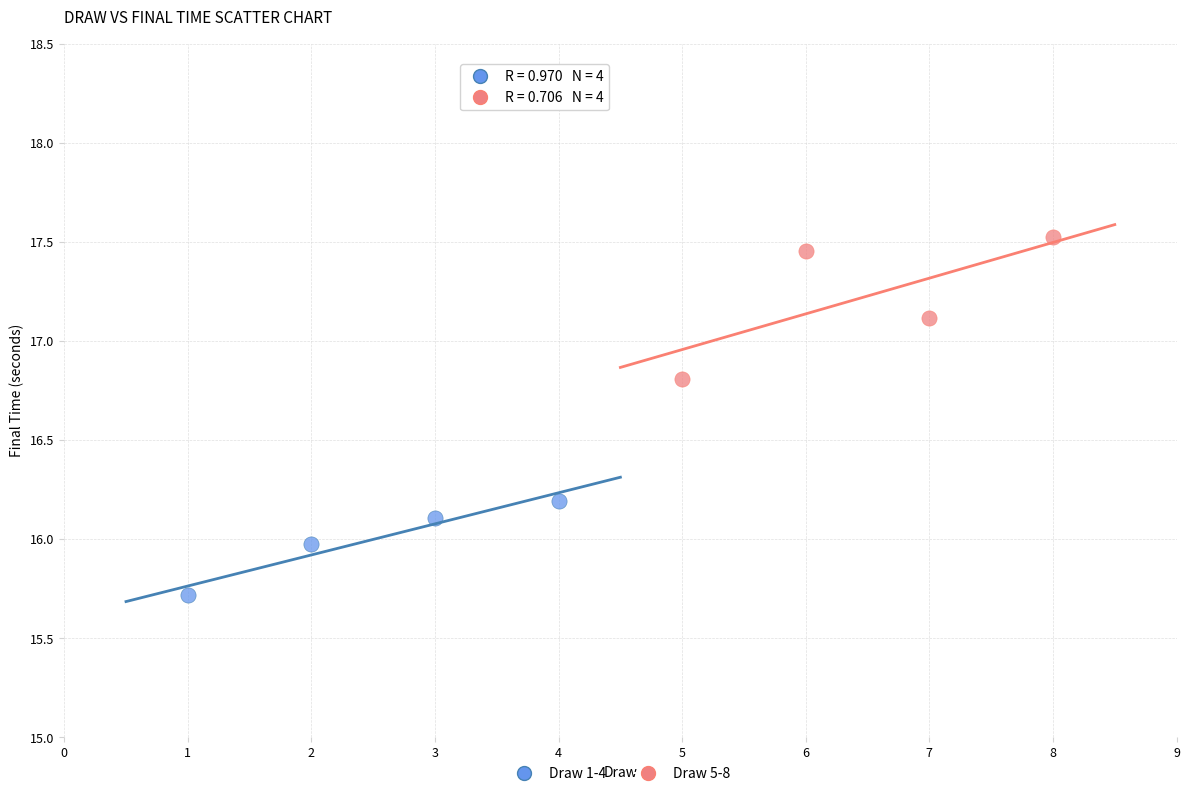

Which series contains the highest Y value?

Draw 5-8